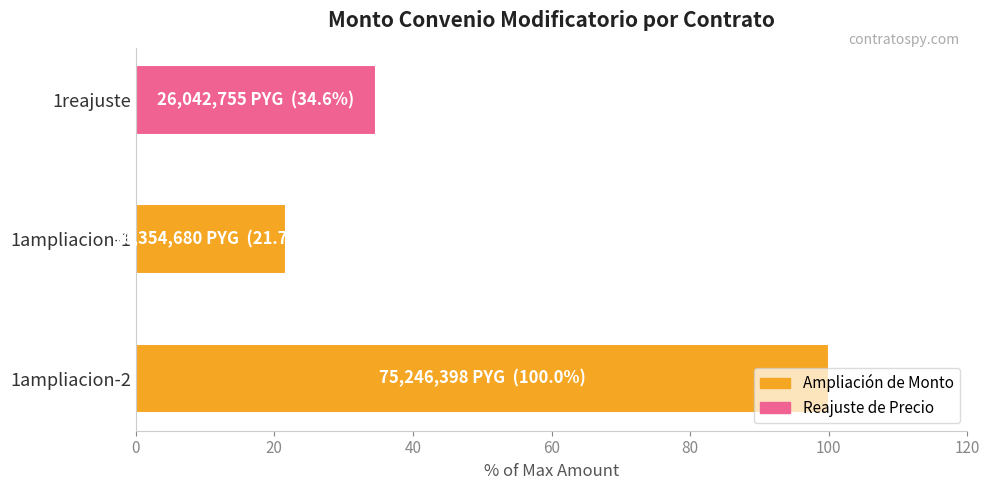

The value at 1ampliacion-2 is 28.7. True or false?

False